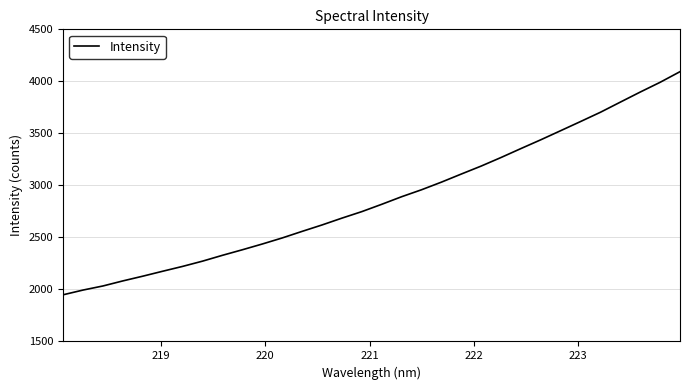

Does the chart display data point markers on the line(s)?

No